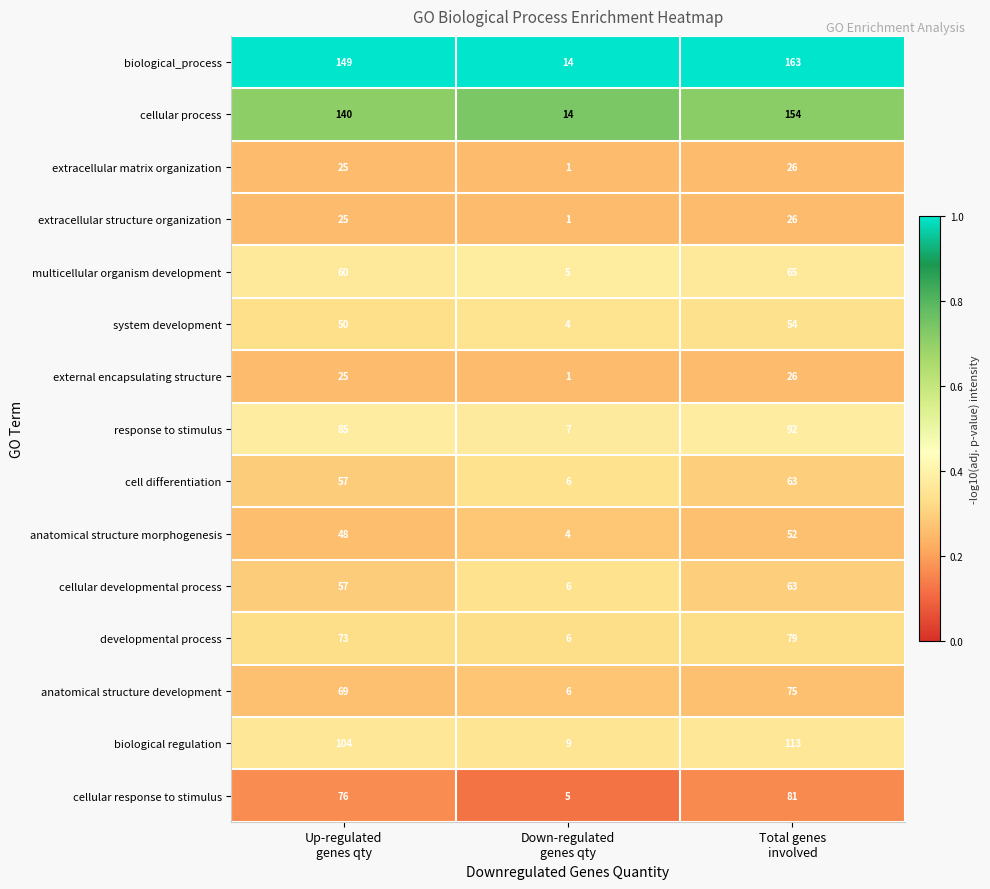

At how many categories does at least one series exceed 9?

3